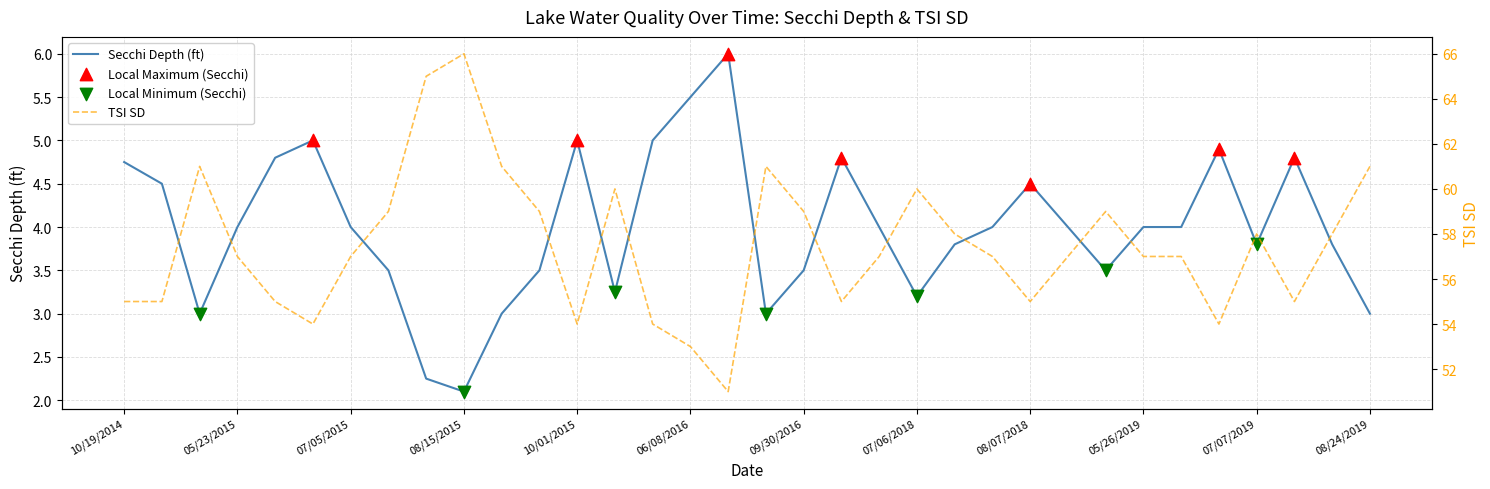

What is the total value across all series at 06/02/2015?

59.8